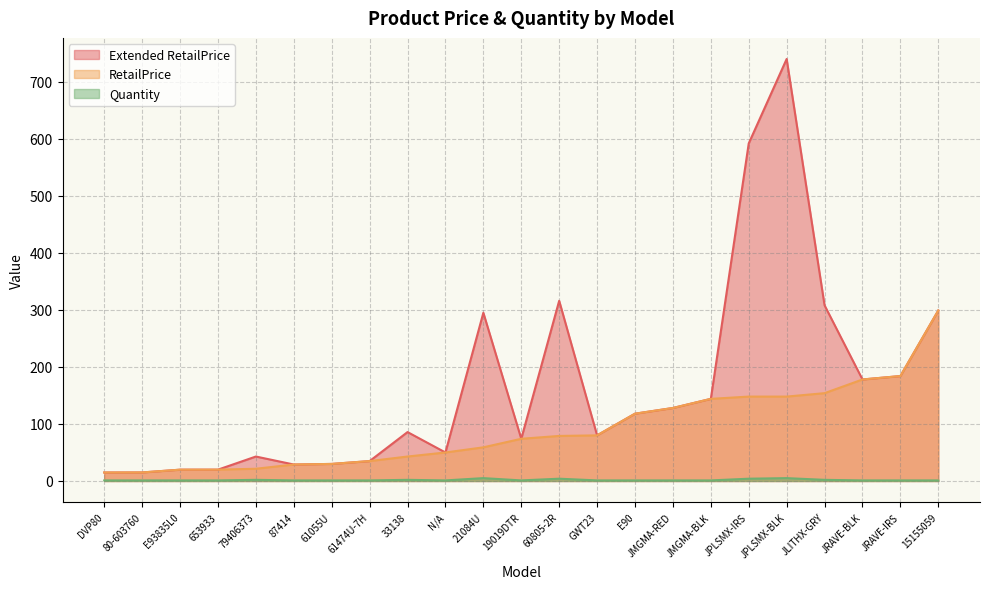

What position from the left is JLITHX-GRY?

20